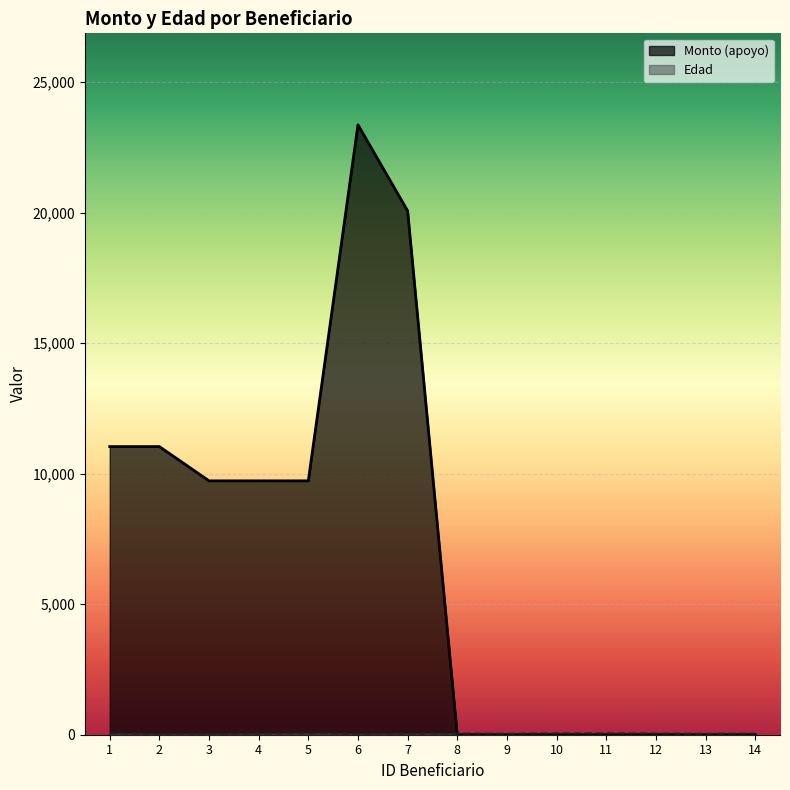

At which category does the chart reach its minimum across all series?

8